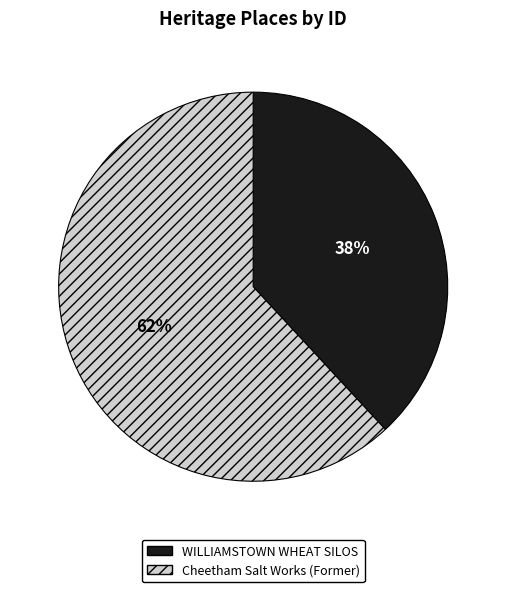

Rank the categories by value from highest to lowest.

Cheetham Salt Works (Former), WILLIAMSTOWN WHEAT SILOS